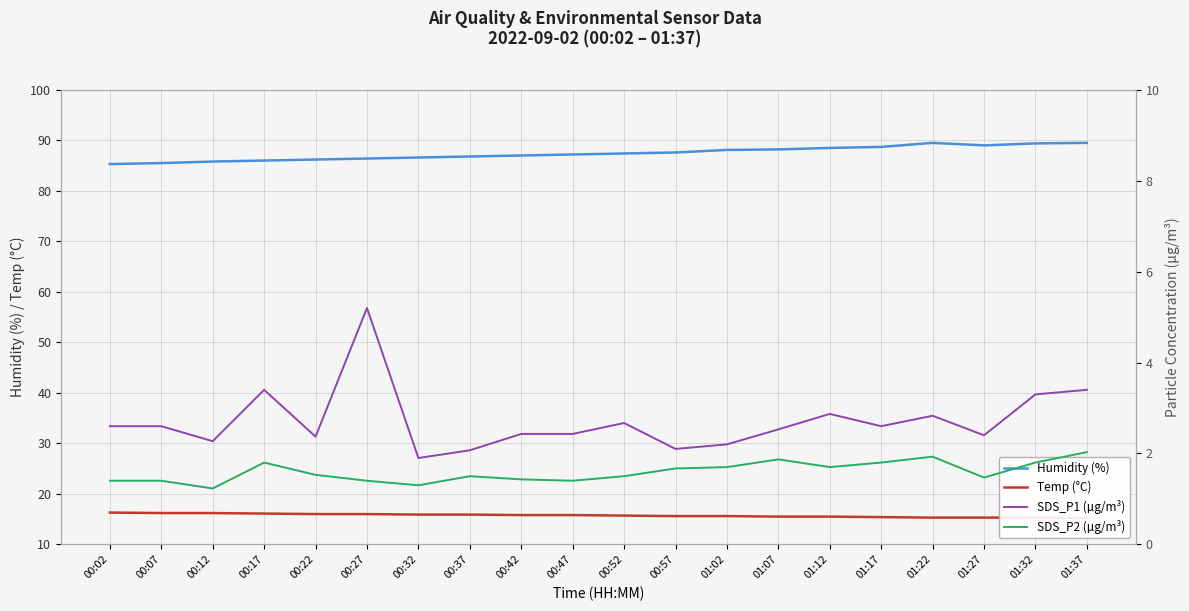

The Temp (°C) series shows 6.7 at 00:07. True or false?

False